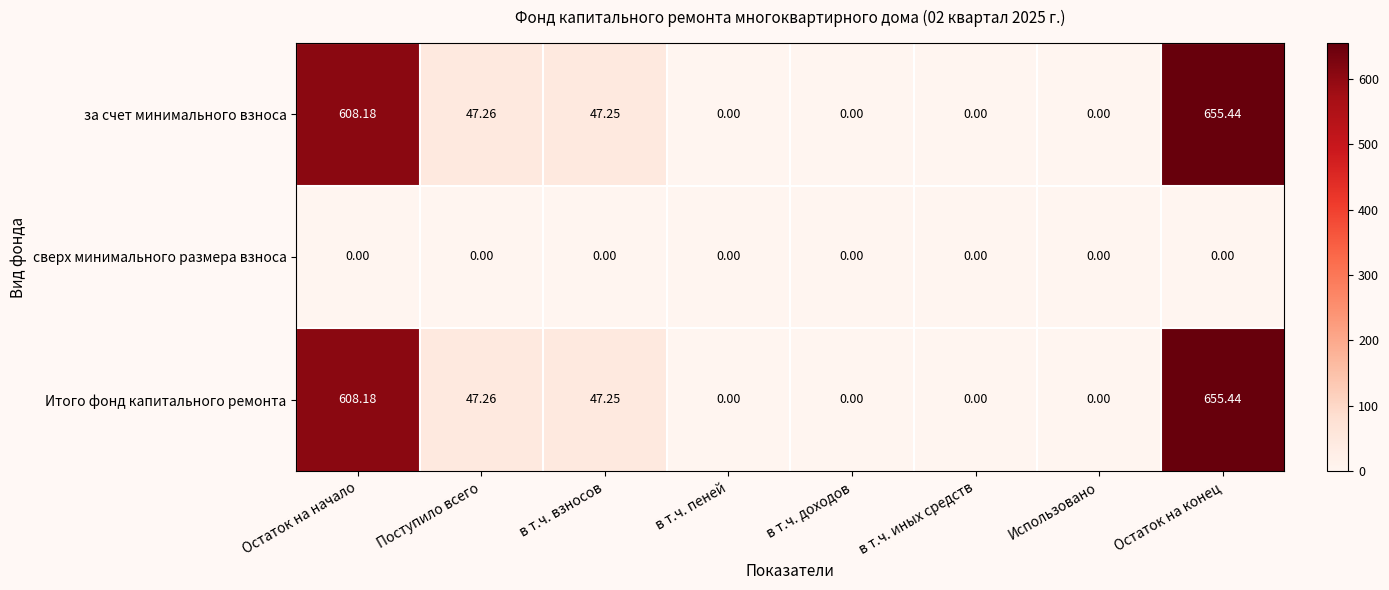

At which category is the sum across all series the highest?

Остаток на конец